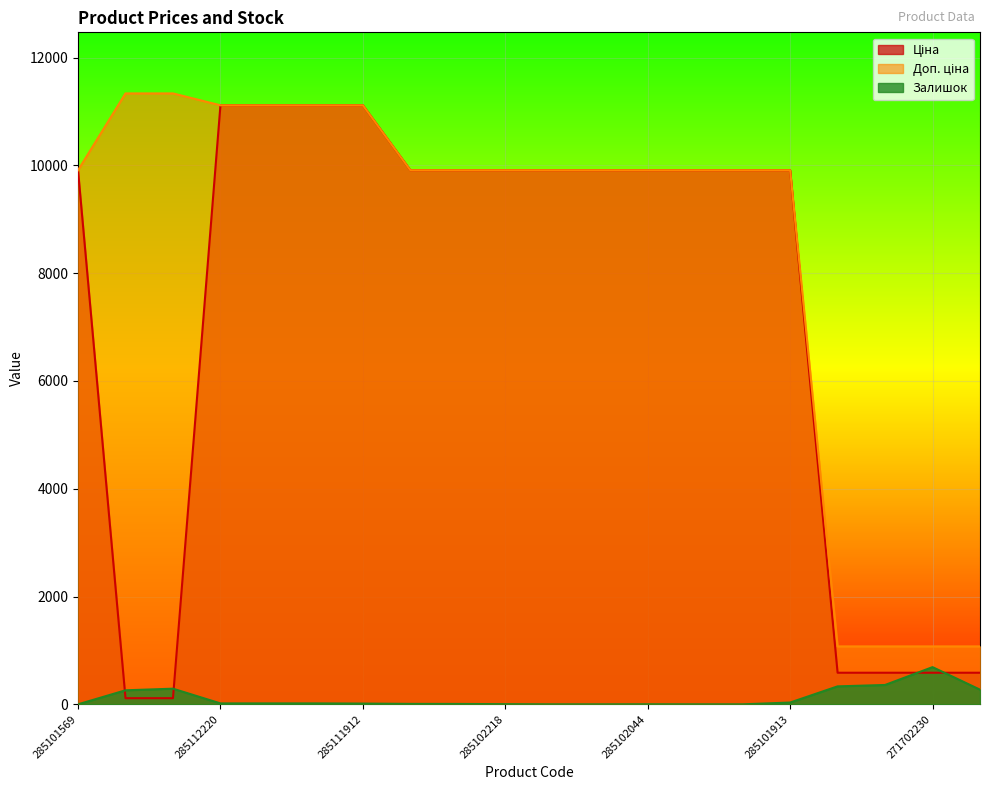

Where is Ціна nearest to the value 5613?

285101569